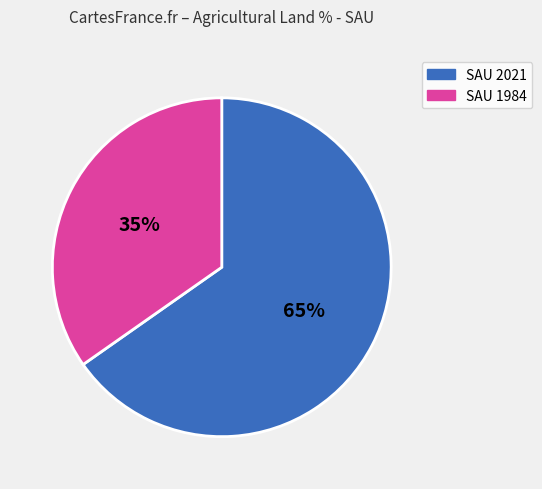

What is the ratio of the value at SAU 2021 to the value at SAU 1984?

1.9